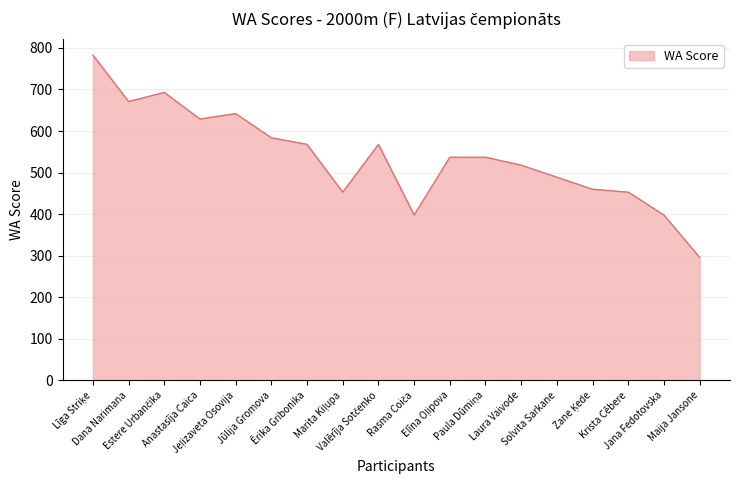

Does the chart display data point markers on the line(s)?

No